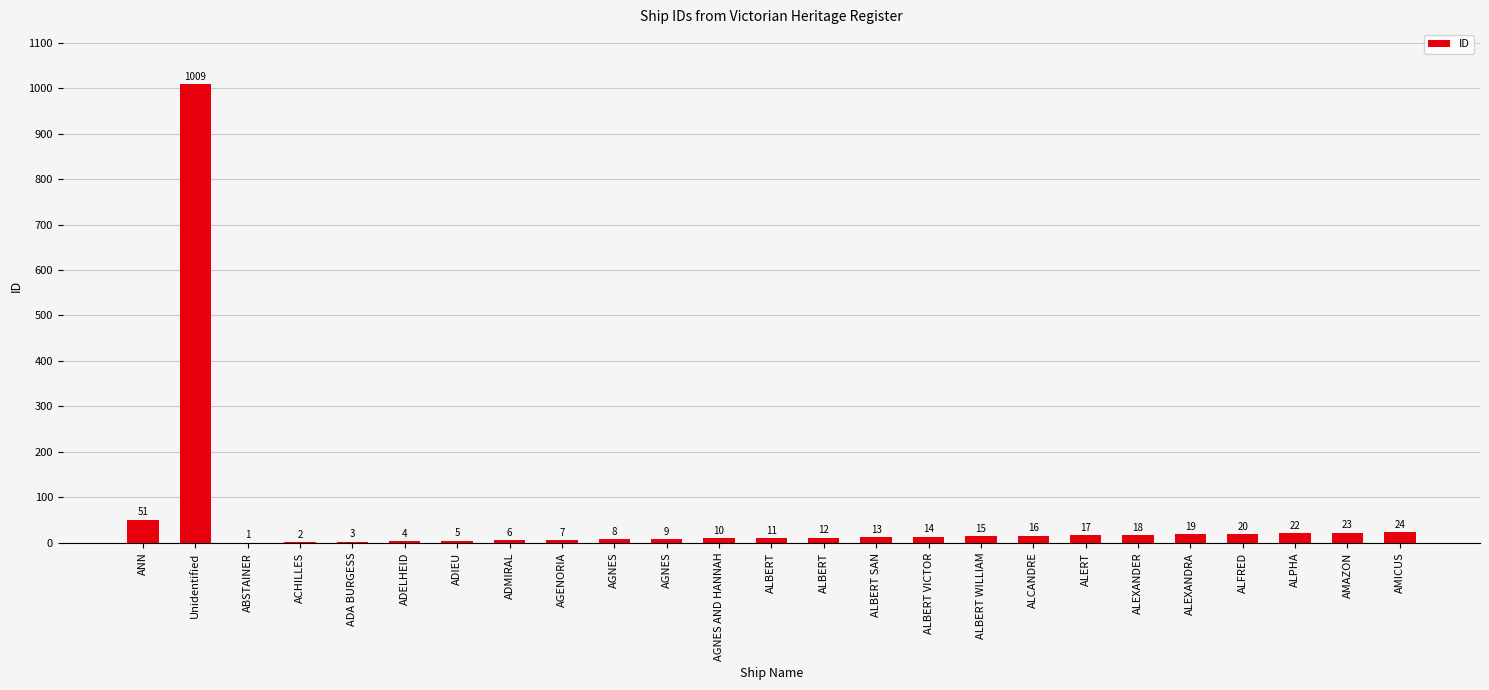

What is the label of the 7th bar from the left?

ADIEU